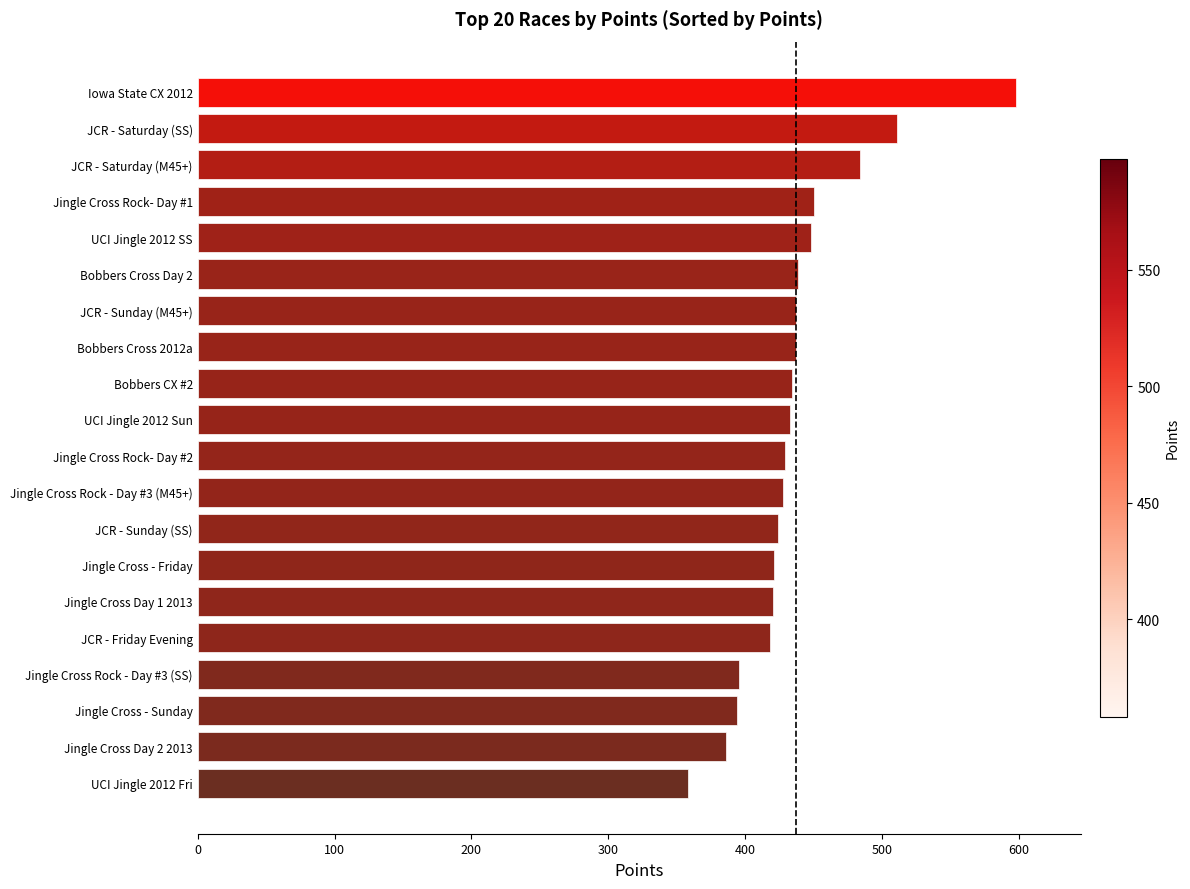

Approximately how many times larger is the value at Jingle Cross Rock - Day #3 (M45+) compared to JCR - Sunday (M45+)?

1.0